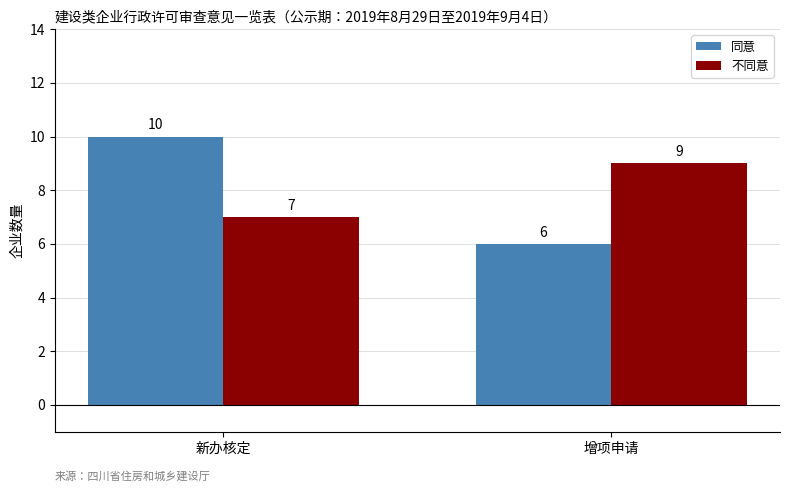

What is the value of the 同意 bar at the 2nd from the left?

6